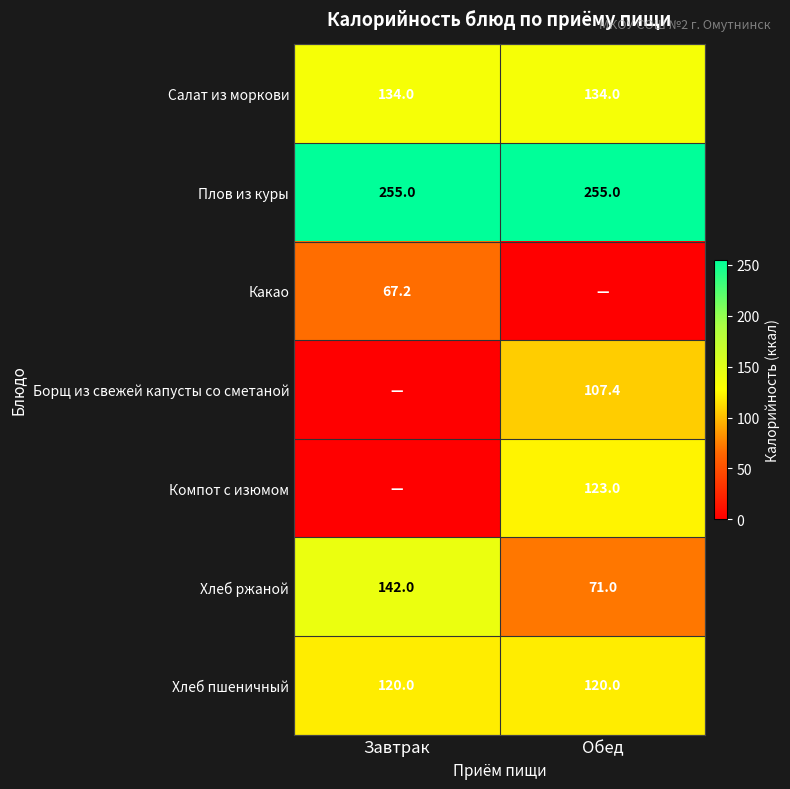

What is the spread (max minus min) of values at Обед?

255.0